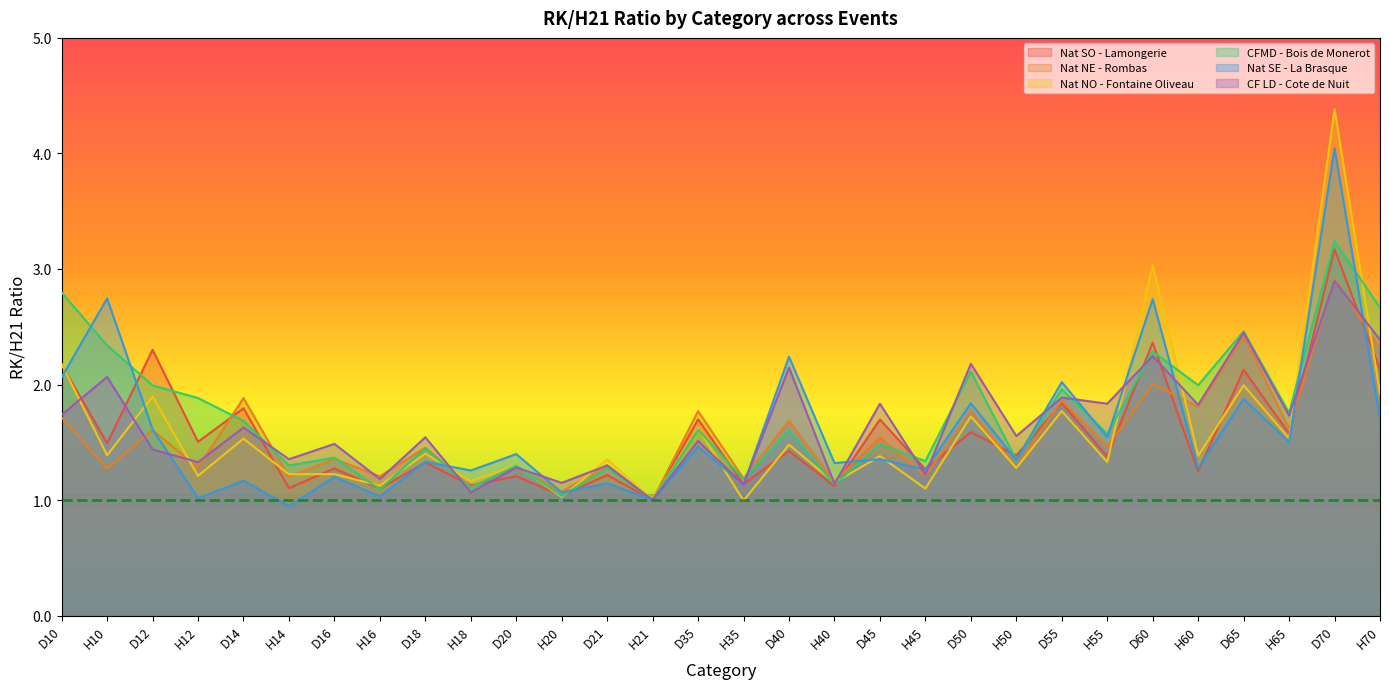

Which series has the largest total across all categories?

CFMD - Bois de Monerot